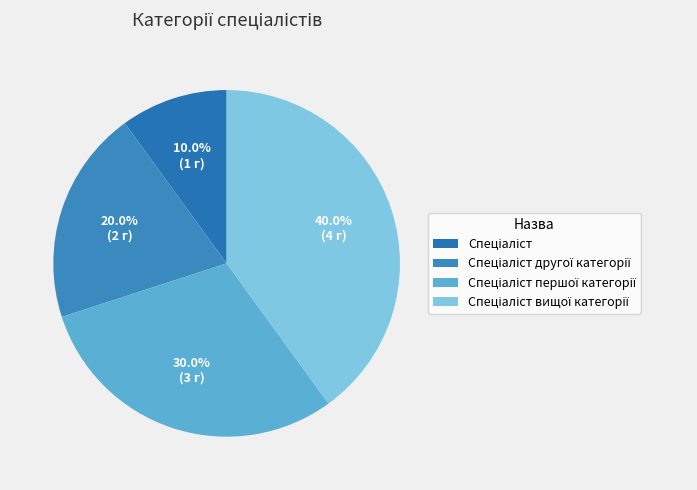

Does Спеціаліст вищої категорії account for over 50% of the chart?

No